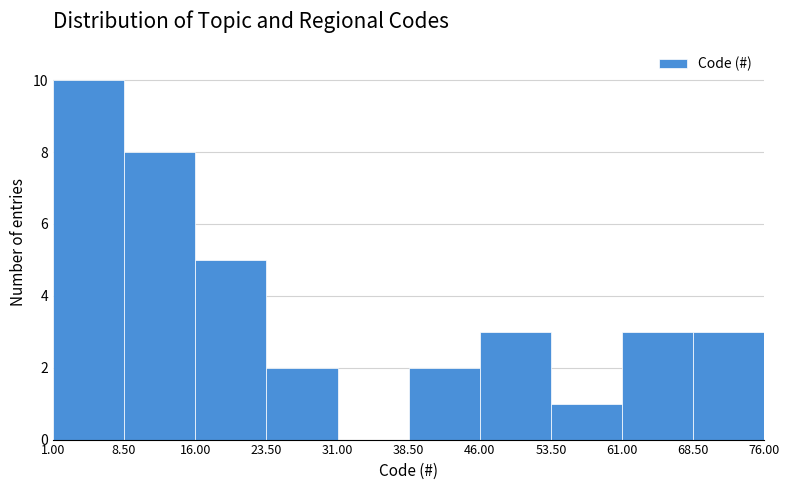

Reading left to right, transcribe this chart: for each bar, give the range it covers on the x-axis and its height. The values are not printed on the chart, so give them approximately, as read against the axis.

1.00 to 8.50: 10
8.50 to 16.00: 8
16.00 to 23.50: 5
23.50 to 31.00: 2
31.00 to 38.50: 0
38.50 to 46.00: 2
46.00 to 53.50: 3
53.50 to 61.00: 1
61.00 to 68.50: 3
68.50 to 76.00: 3